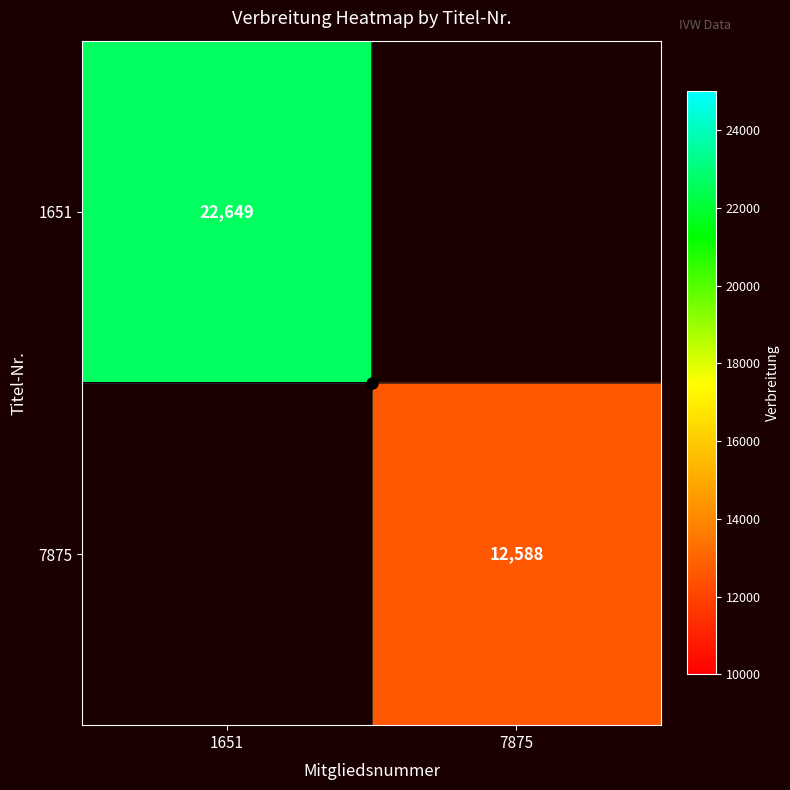

Is the value of 1651 at 1651 greater than the value of 7875 at 7875?

Yes